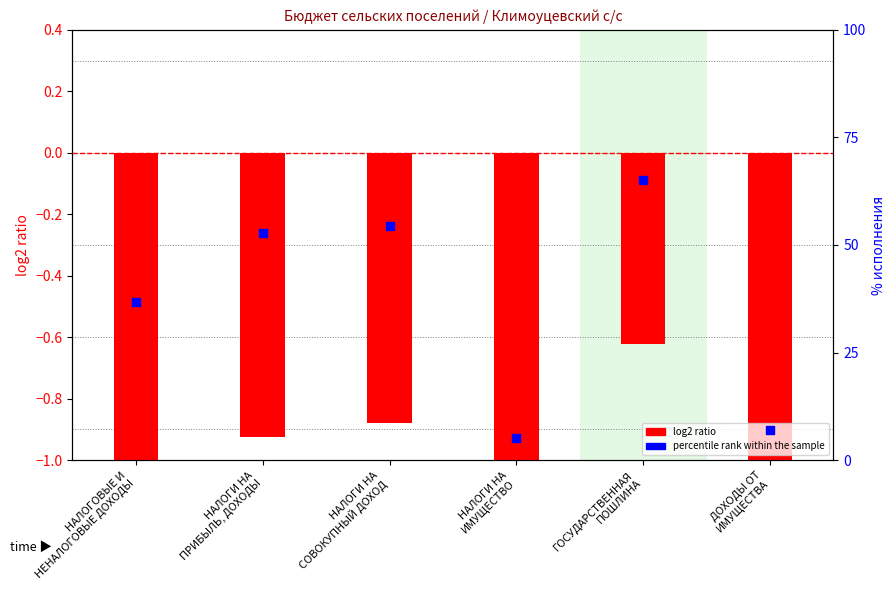

At how many categories does at least one series exceed 60?

1